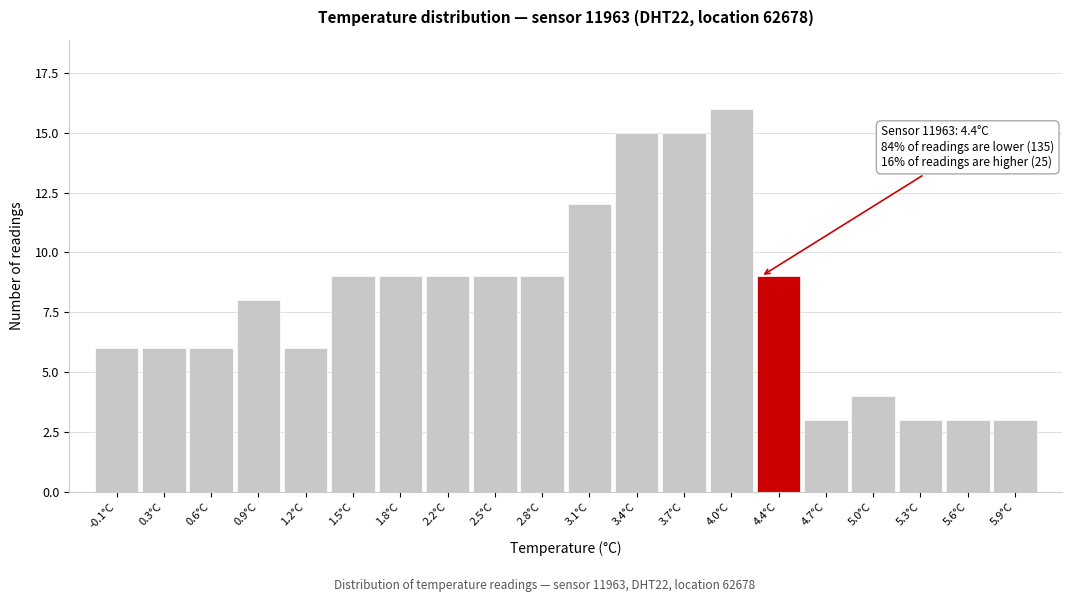

Reading left to right, transcribe all the data shown in this chart.

6	6	6	8	6	9	9	9	9	9	12	15	15	16	9	3	4	3	3	3